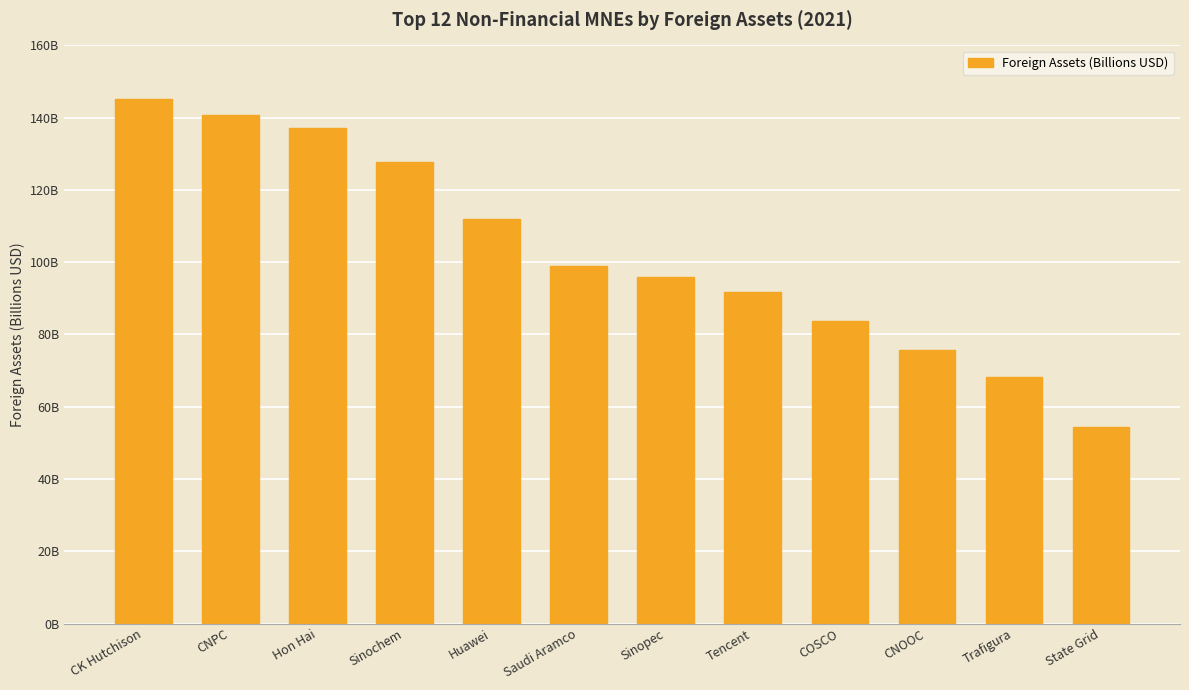

Is it true that the value at Saudi Aramco is 98.9?

True